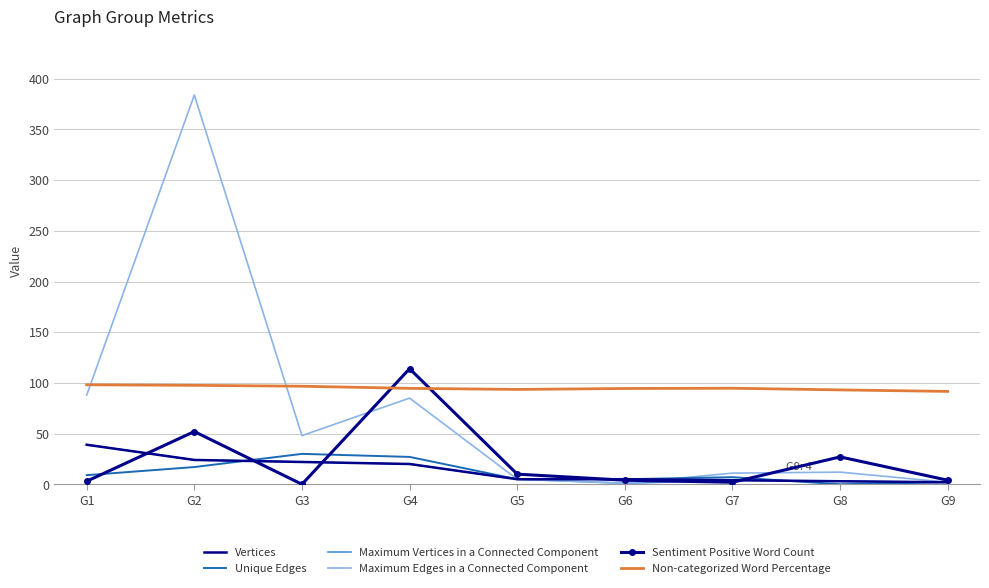

In Maximum Vertices in a Connected Component, how many points are higher than both neighbors (excluding endpoints)?

1